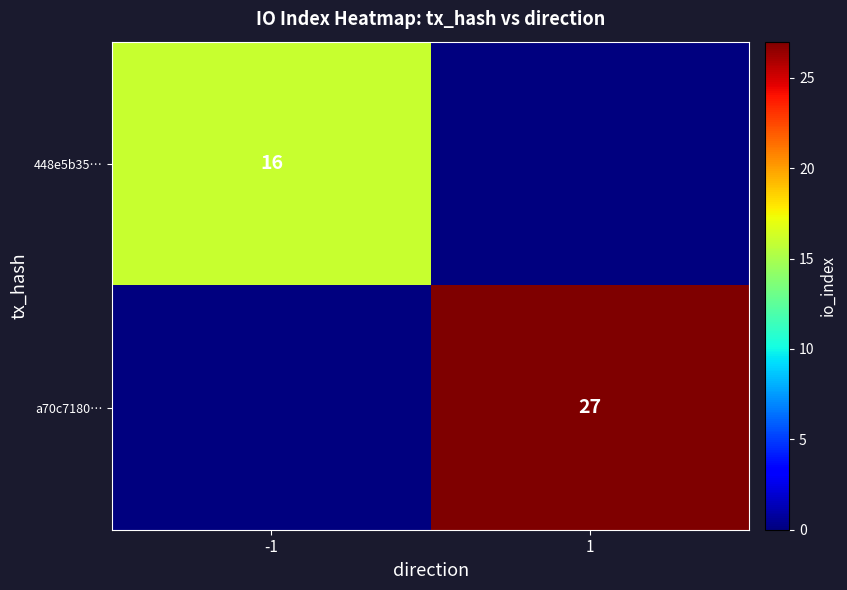

At which category does the chart reach its peak across all series?

1